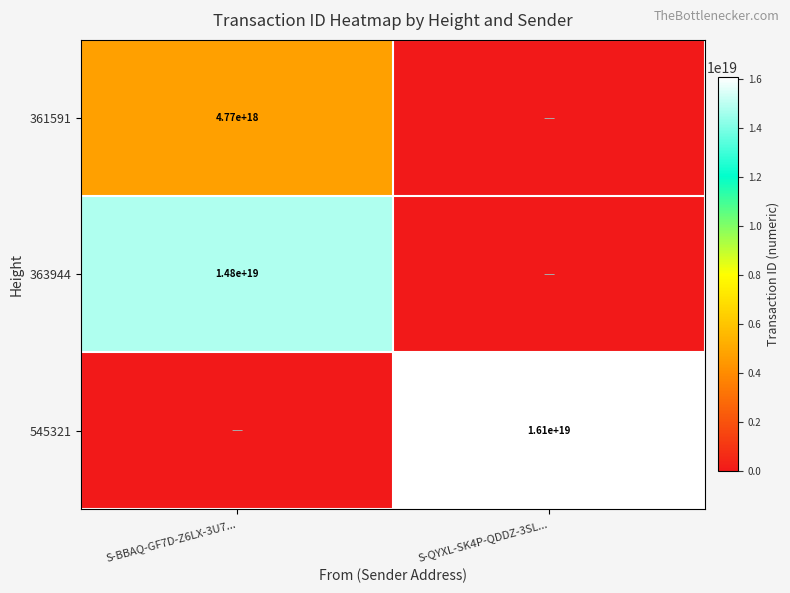

Is it true that 363944 equals 23424163418448994304 at S-BBAQ-GF7D-Z6LX-3U7...?

False